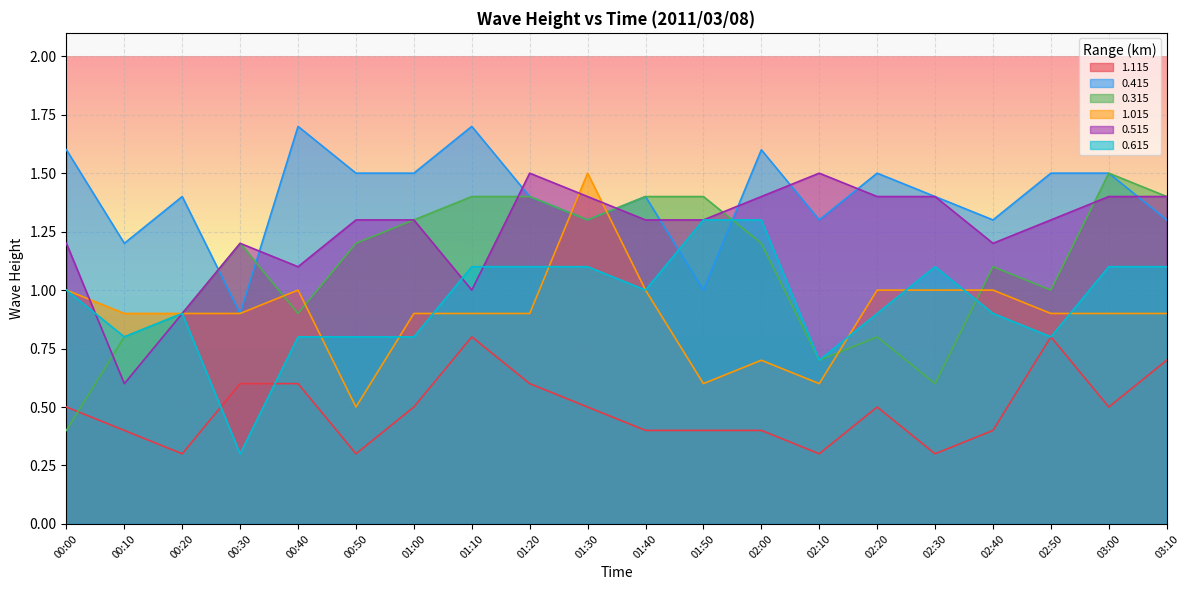

What is the total value across all series at 01:00?

6.3